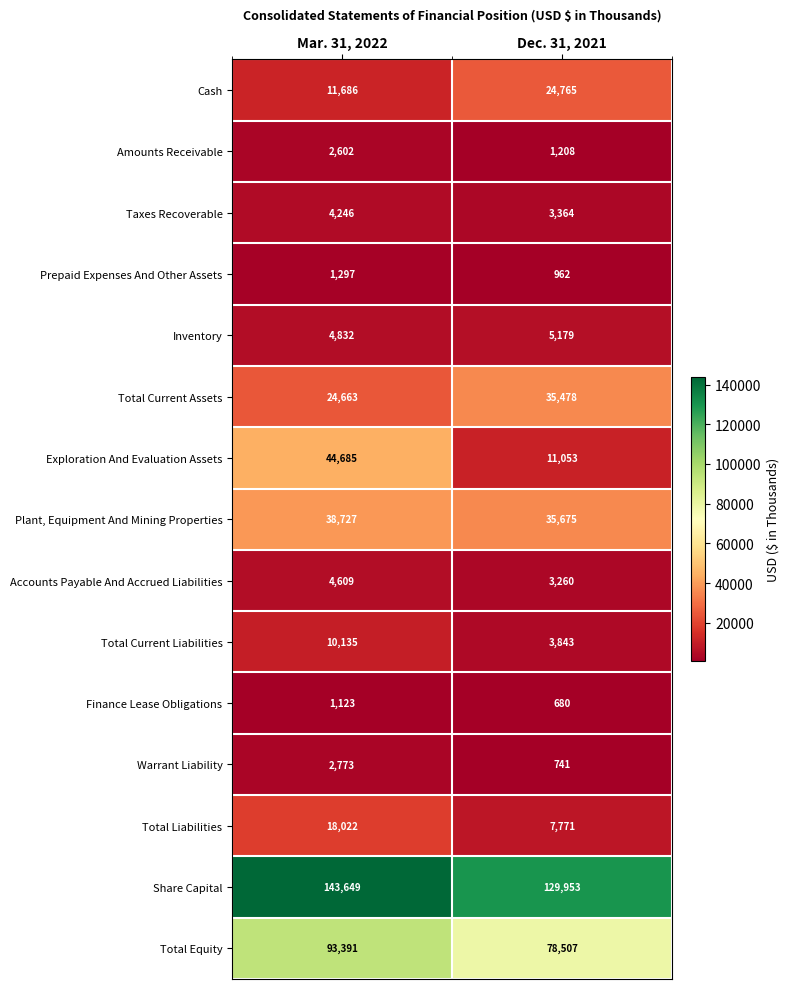

What is the sum of all Finance Lease Obligations values?

1803